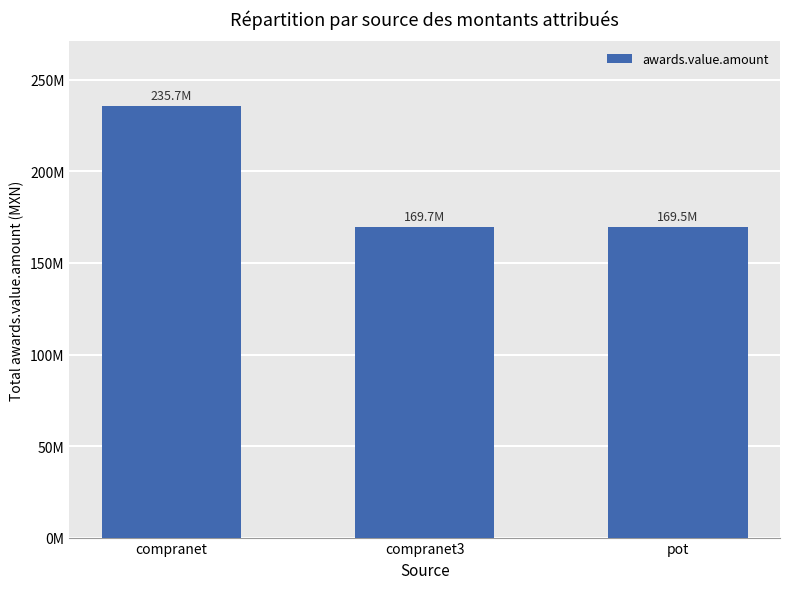

Are the bars horizontal?

No